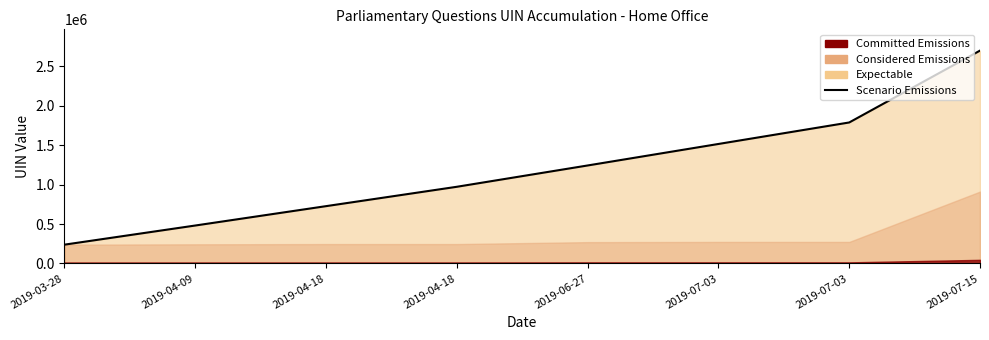

Reading left to right, extract all data points from this chart.

238370	481229	727044	972860	1243266	1516121	1788977	2700909